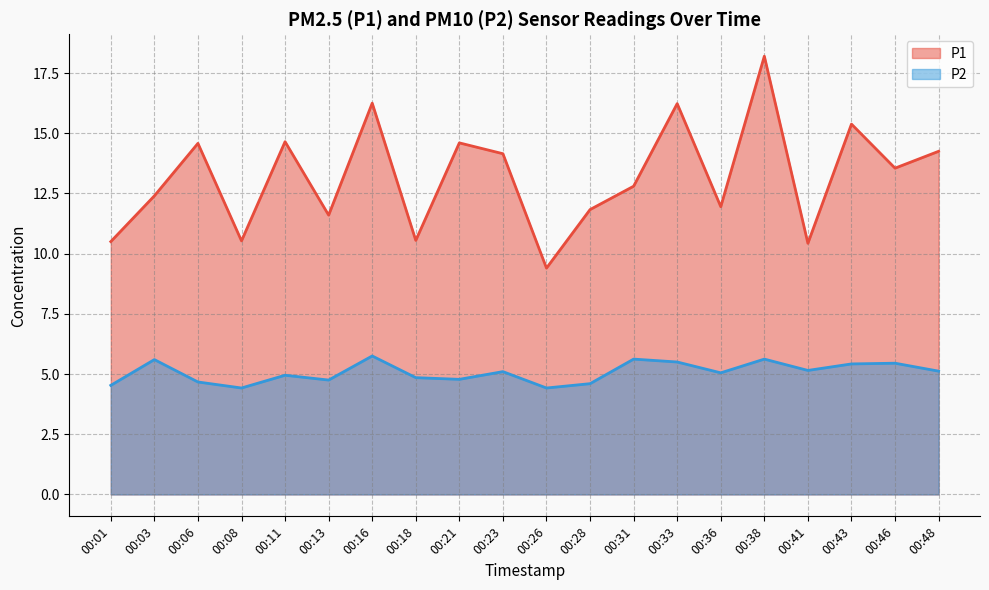

Is the value of P2 at 00:46 greater than the value of P1 at 00:26?

No